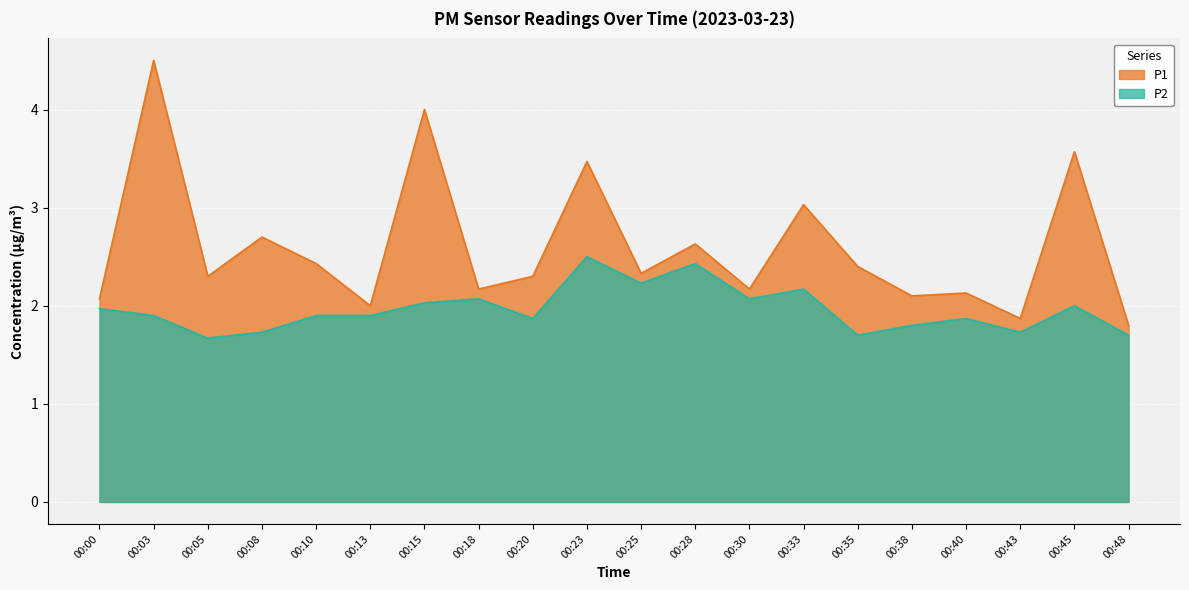

True or false: P1 has more than 1 interior local peaks.

True